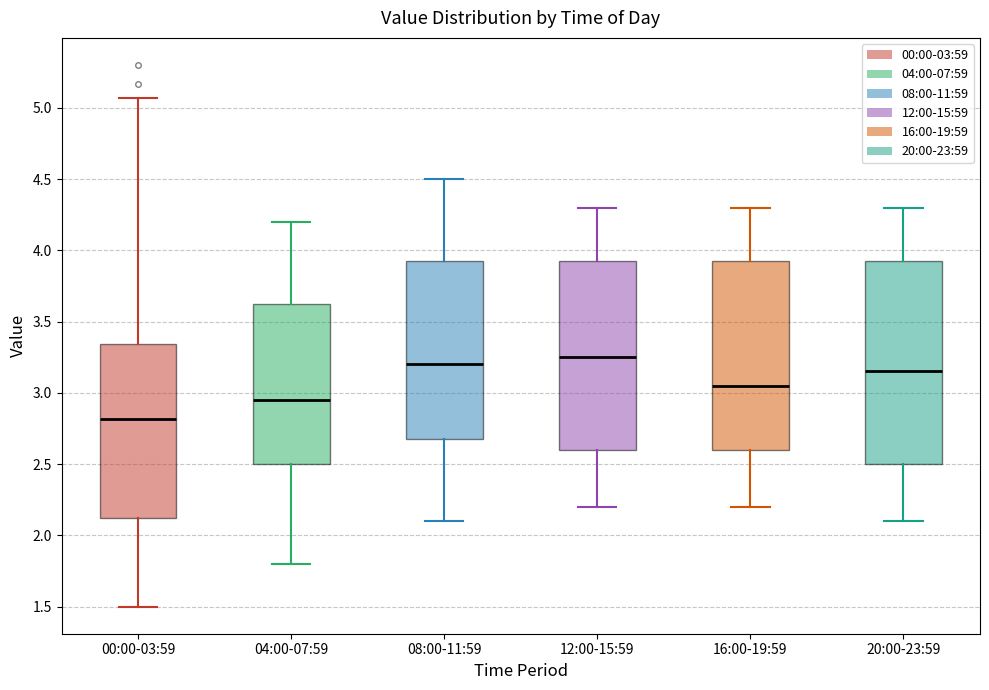

Reading left to right, read every box against the y-axis: the position of its median line, the range the box covers, and the ends of its whiskers. The values are not printed on the chart, so give them approximately, as read against the axis.

00:00-03:59: median 2.80, box 2.10 to 3.35, whiskers 1.50 to 5.05
04:00-07:59: median 2.95, box 2.50 to 3.65, whiskers 1.80 to 4.20
08:00-11:59: median 3.20, box 2.70 to 3.95, whiskers 2.10 to 4.50
12:00-15:59: median 3.25, box 2.60 to 3.95, whiskers 2.20 to 4.30
16:00-19:59: median 3.05, box 2.60 to 3.95, whiskers 2.20 to 4.30
20:00-23:59: median 3.15, box 2.50 to 3.95, whiskers 2.10 to 4.30